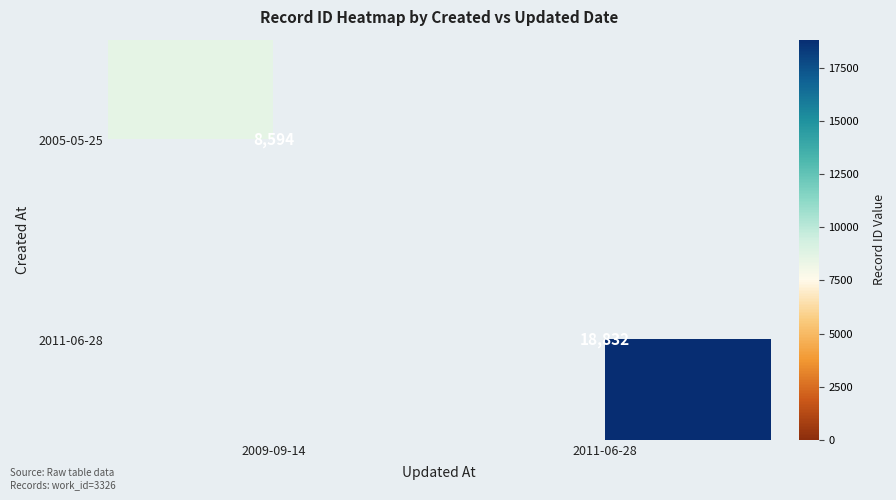

List the labels in order of 2005-05-25 value, largest first.

2009-09-14, 2011-06-28